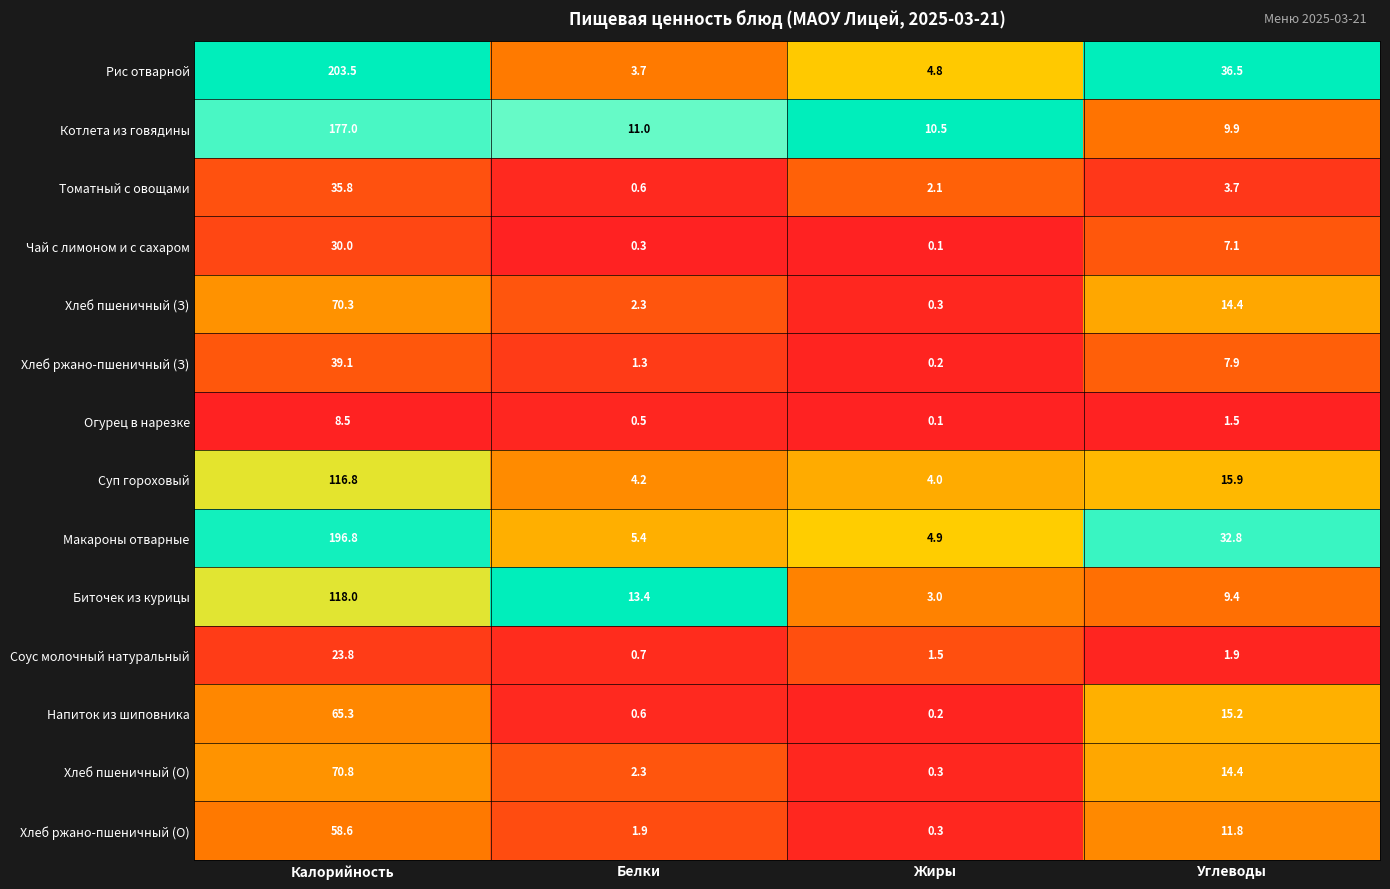

List the labels in order of Напиток из шиповника value, largest first.

Калорийность, Углеводы, Белки, Жиры